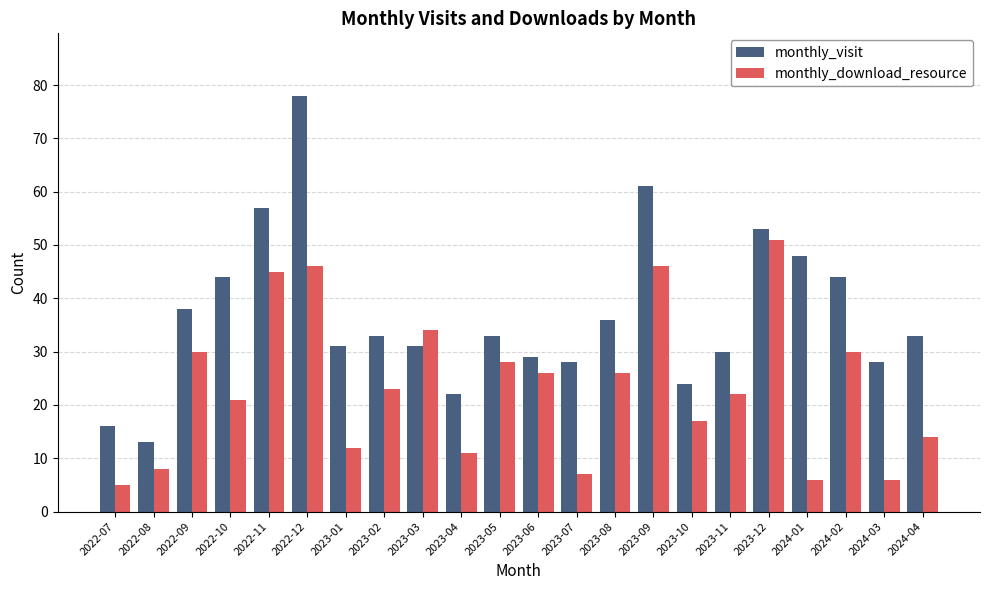

Rank the series by their maximum value, from highest to lowest.

monthly_visit, monthly_download_resource